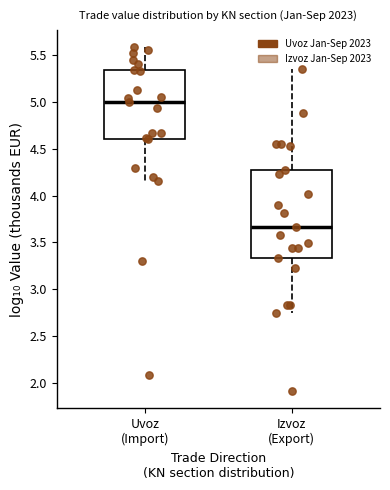

Reading left to right, read every box against the y-axis: the position of its median line, the range the box covers, and the ends of its whiskers. The values are not printed on the chart, so give them approximately, as read against the axis.

Uvoz (Import): median 5.00, box 4.60 to 5.35, whiskers 4.15 to 5.60
Izvoz (Export): median 3.65, box 3.35 to 4.25, whiskers 2.75 to 5.35